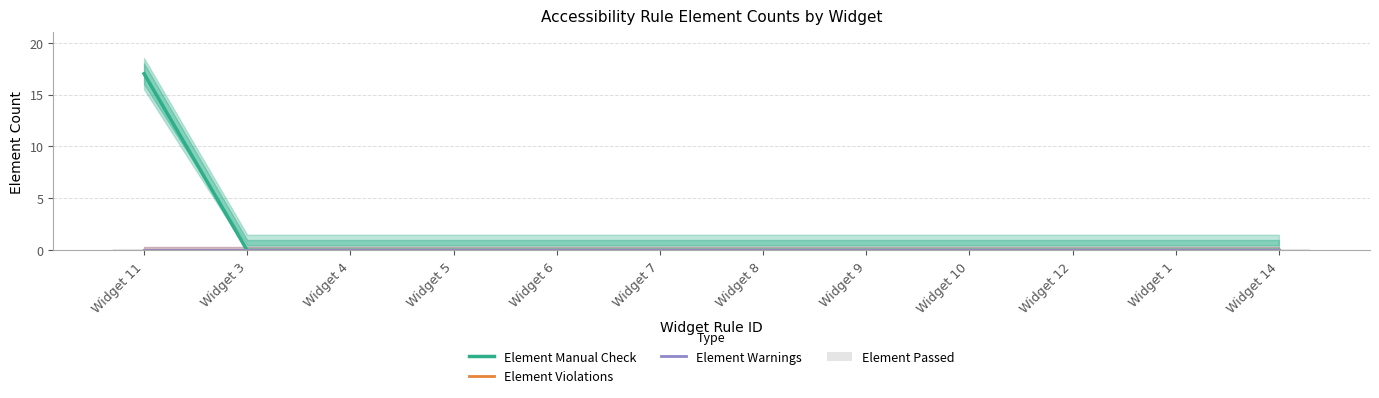

Which series has the largest total across all categories?

Element Manual Check